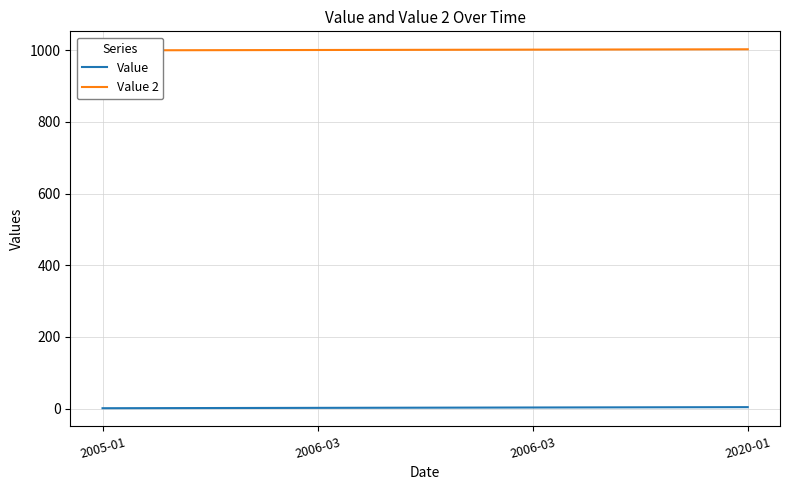

True or false: Value 2 has more than 0 interior local peaks.

False